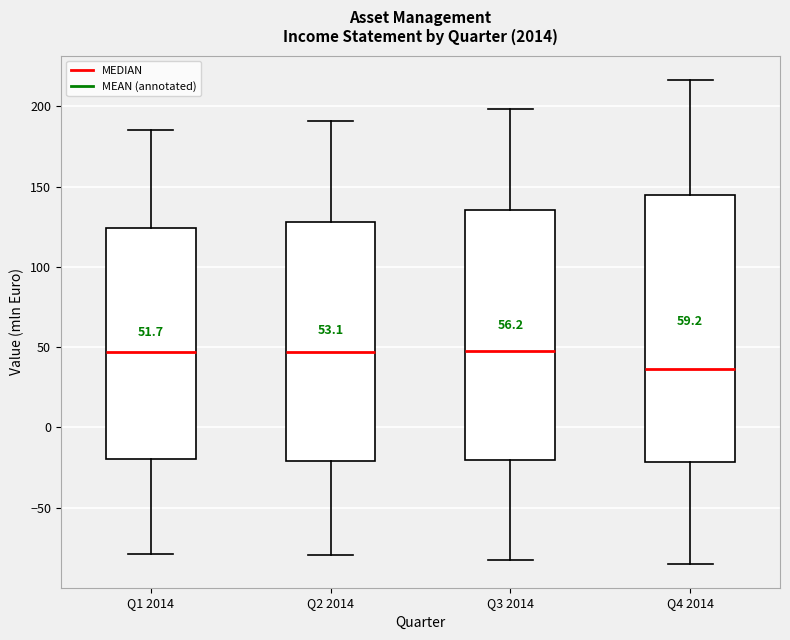

Which box is the tallest, from its lower edge to its upper edge?

Q4 2014